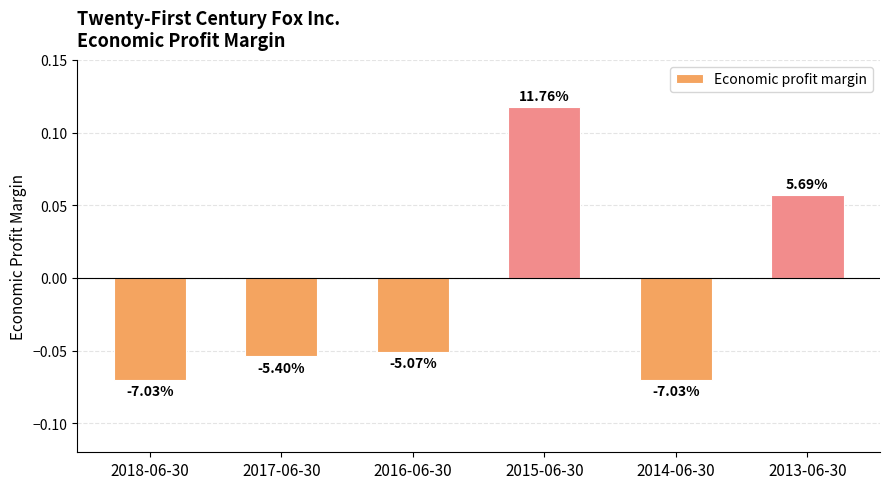

Are the bars horizontal?

No